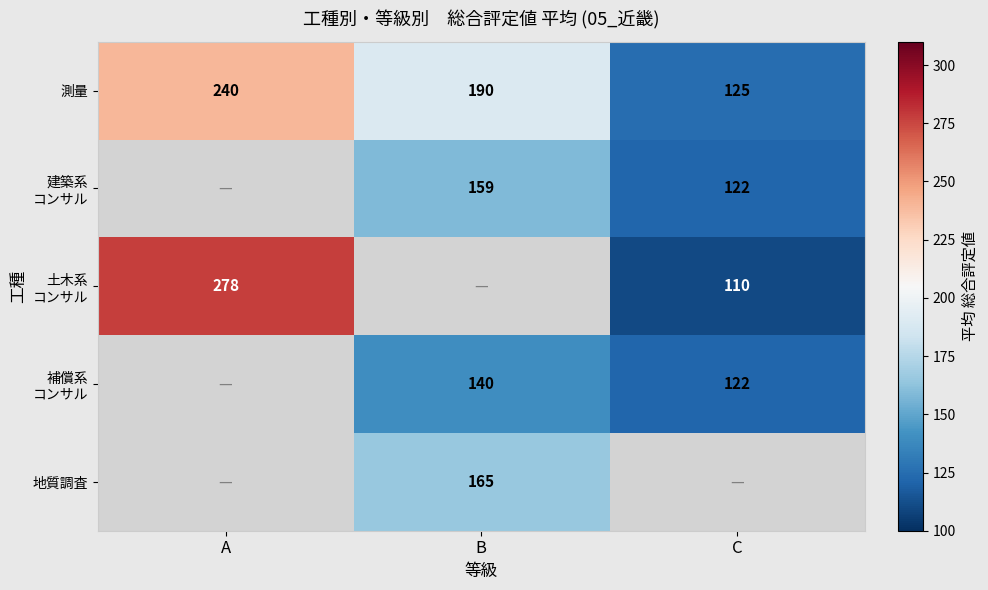

The 測量 series shows 335 at B. True or false?

False